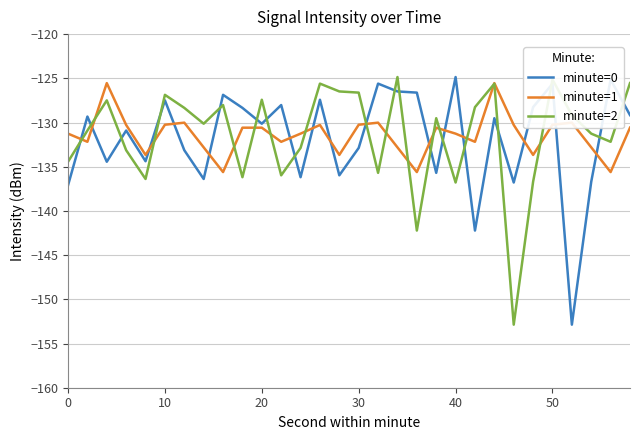

How many times do minute=2 and minute=0 cross each other?

18